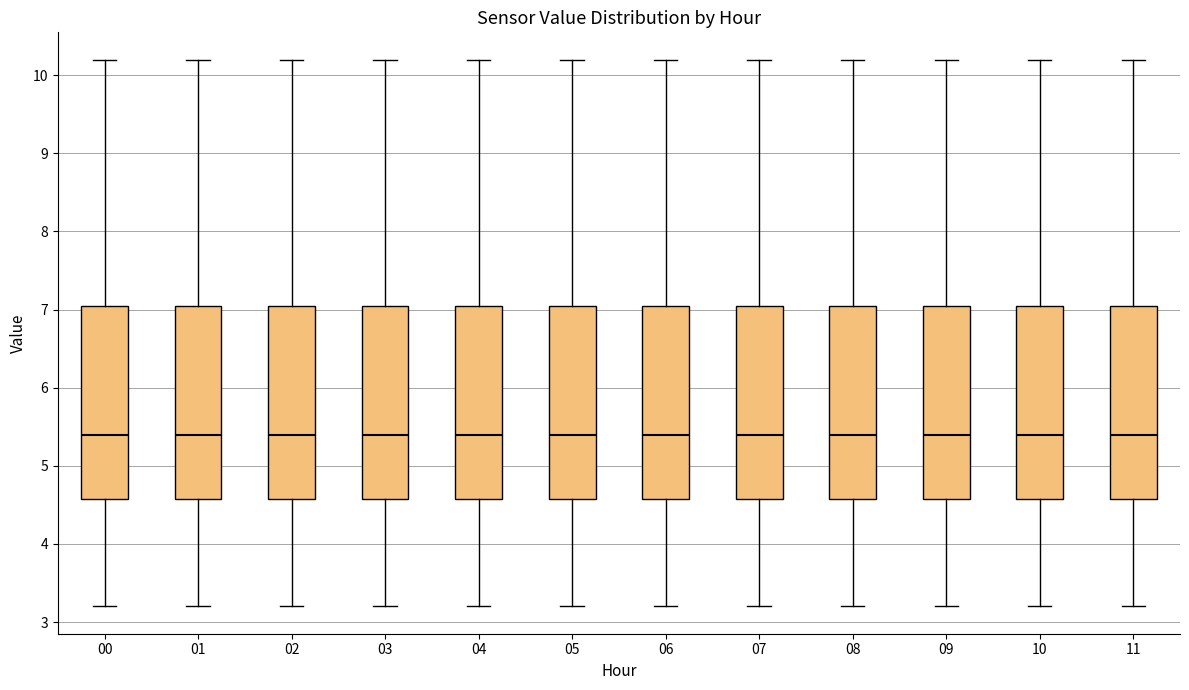

Where does the median line of the box at x = 00 sit on the y-axis? The values are not printed on the chart, so give them approximately, as read against the axis.

5.4